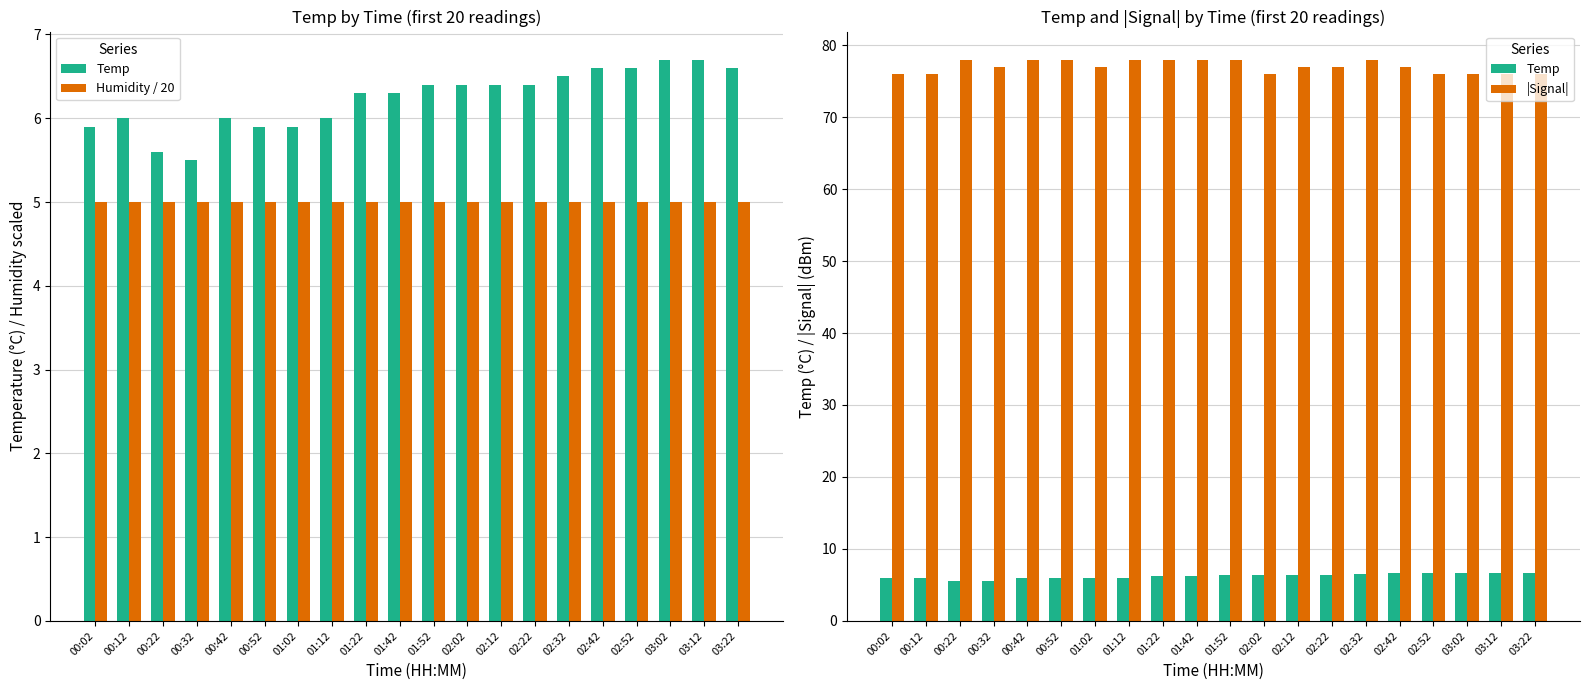

Read the |Signal| value at 02:22.

77.0